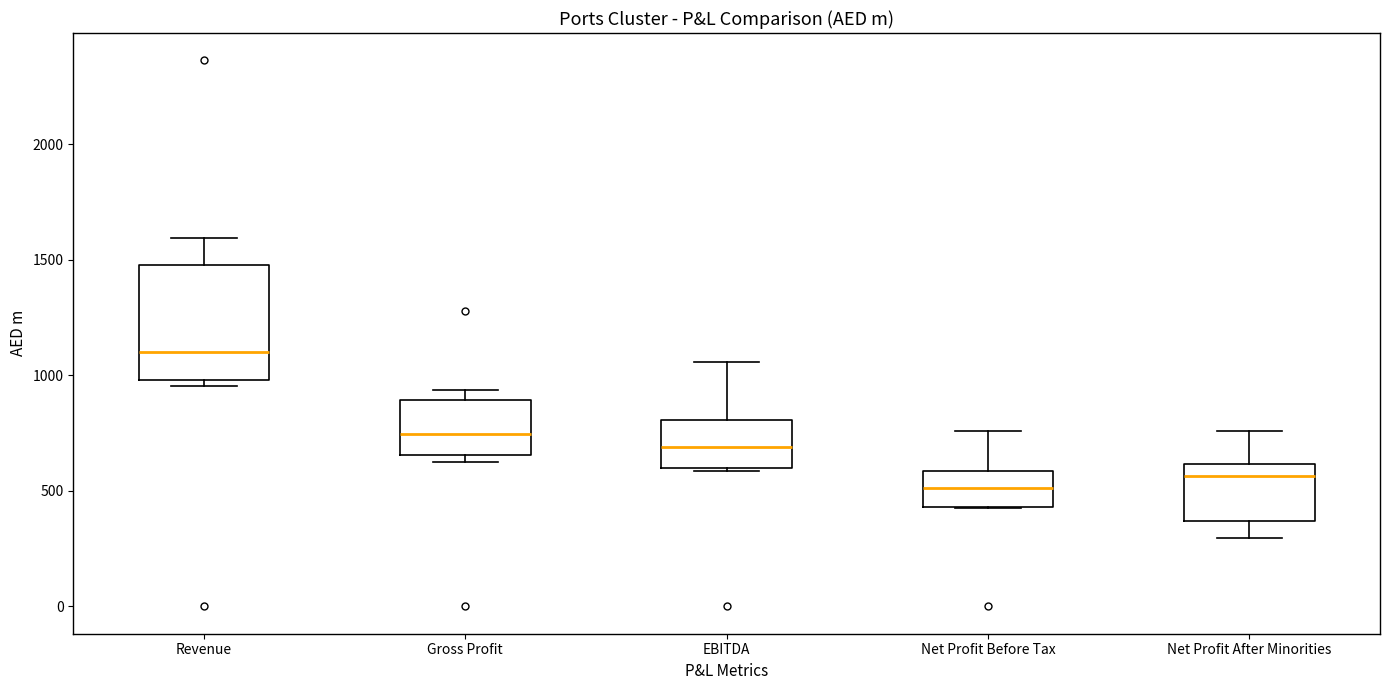

Comparing the boxes themselves (not the whiskers), which one is the tallest?

Revenue